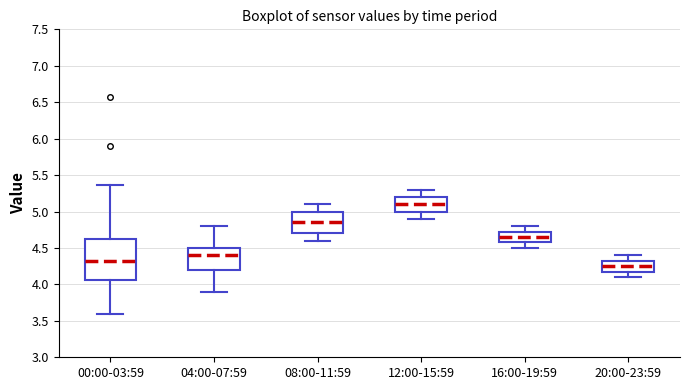

Reading left to right, read every box against the y-axis: the position of its median line, the range the box covers, and the ends of its whiskers. The values are not printed on the chart, so give them approximately, as read against the axis.

00:00-03:59: median 4.30, box 4.05 to 4.65, whiskers 3.60 to 5.35
04:00-07:59: median 4.40, box 4.20 to 4.50, whiskers 3.90 to 4.80
08:00-11:59: median 4.85, box 4.70 to 5.00, whiskers 4.60 to 5.10
12:00-15:59: median 5.10, box 5.00 to 5.20, whiskers 4.90 to 5.30
16:00-19:59: median 4.65, box 4.60 to 4.75, whiskers 4.50 to 4.80
20:00-23:59: median 4.25, box 4.20 to 4.35, whiskers 4.10 to 4.40